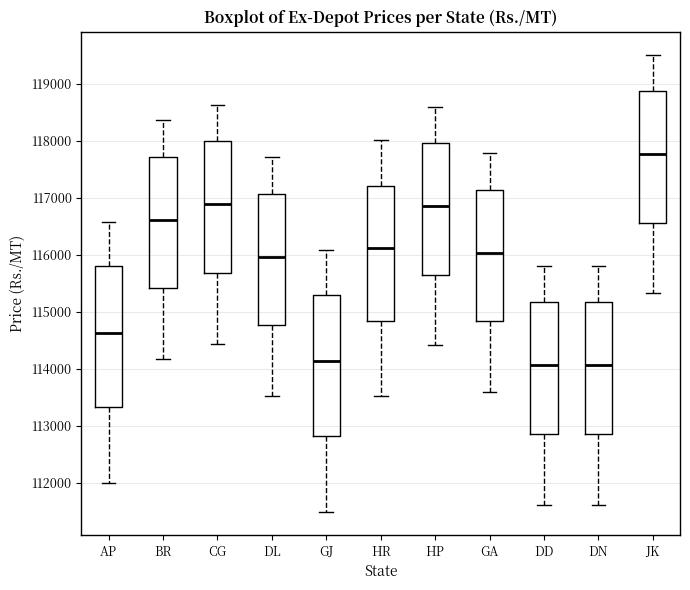

Reading left to right, transcribe this box plot: for each box, give where its median line is, the range the box spans, and where its two whiskers end, as read against the y-axis. The values are not printed on the chart, so give them approximately, as read against the axis.

AP: median 114600, box 113300 to 115800, whiskers 112000 to 116600
BR: median 116600, box 115400 to 117700, whiskers 114200 to 118400
CG: median 116900, box 115700 to 118000, whiskers 114400 to 118600
DL: median 116000, box 114800 to 117100, whiskers 113500 to 117700
GJ: median 114100, box 112800 to 115300, whiskers 111500 to 116100
HR: median 116100, box 114800 to 117200, whiskers 113500 to 118000
HP: median 116900, box 115700 to 118000, whiskers 114400 to 118600
GA: median 116000, box 114800 to 117100, whiskers 113600 to 117800
DD: median 114100, box 112900 to 115200, whiskers 111600 to 115800
DN: median 114100, box 112900 to 115200, whiskers 111600 to 115800
JK: median 117800, box 116600 to 118900, whiskers 115300 to 119500